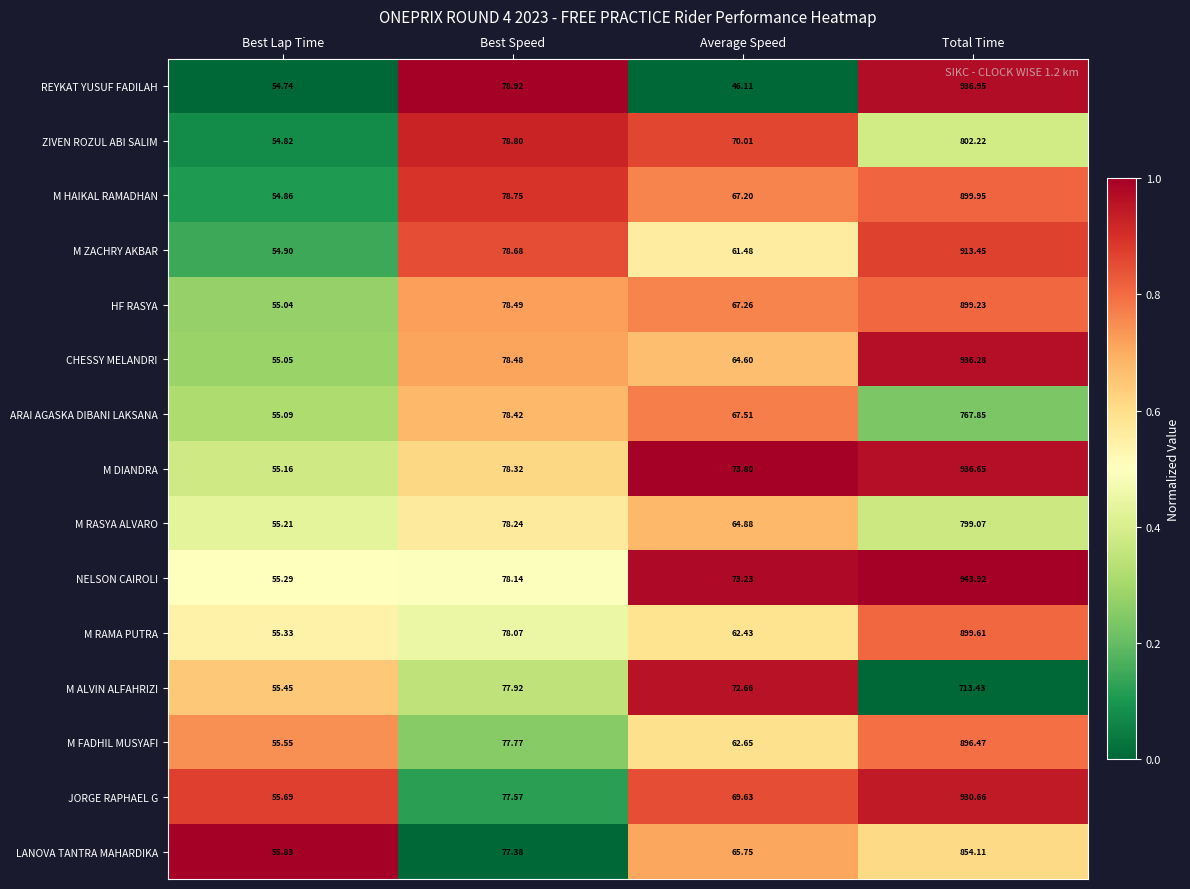

How many series are shown in this chart?

15